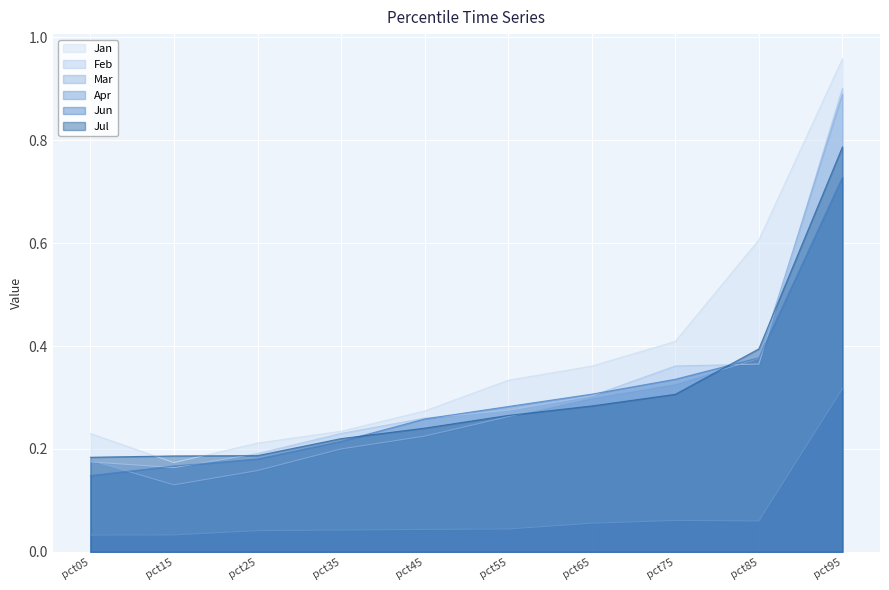

Rank the series at pct85 from lowest to highest value.

Apr, Feb, Mar, Jun, Jul, Jan